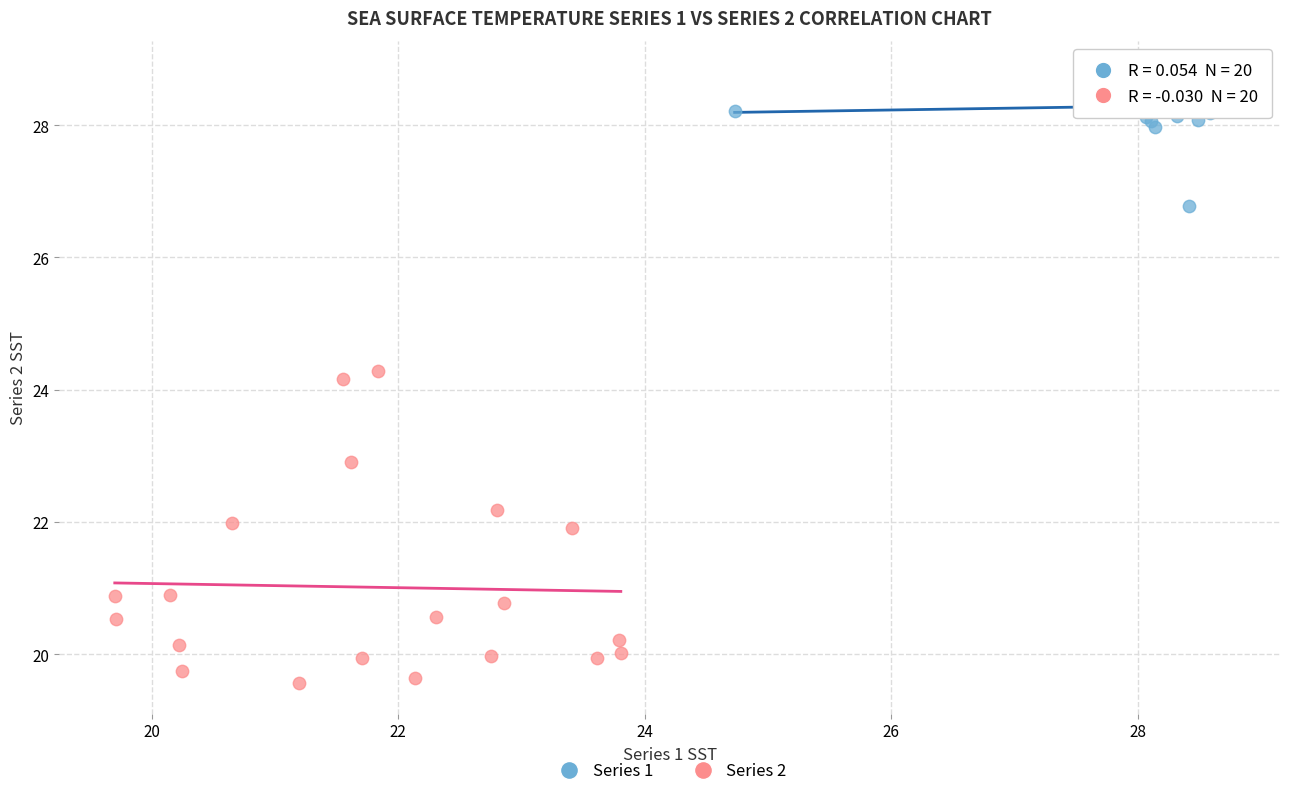

Which series contains the lowest Y value?

Series 2